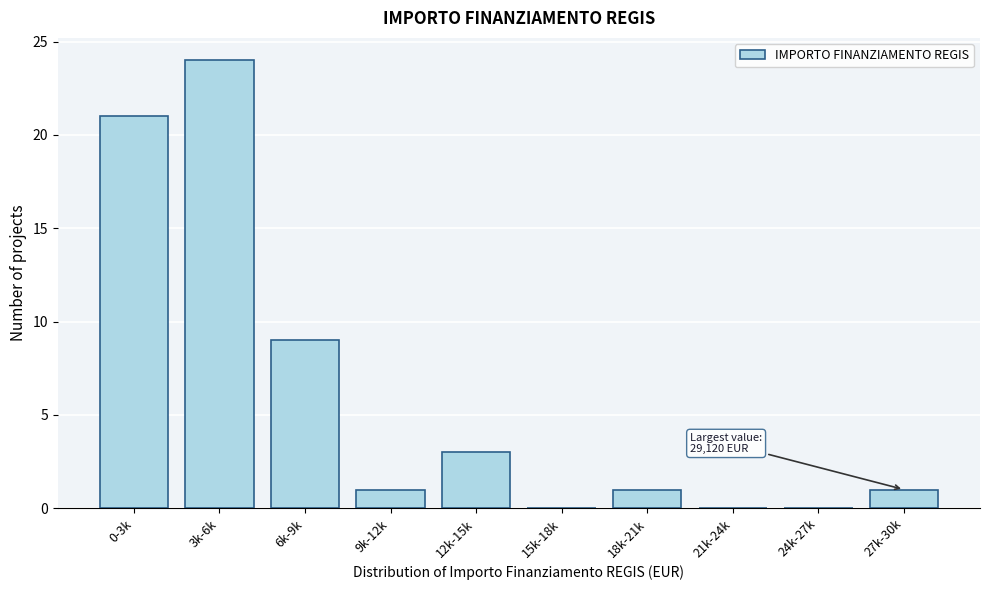

Reading left to right, what are all the values shown in this chart?

0-3k=21	3k-6k=24	6k-9k=9	9k-12k=1	12k-15k=3	15k-18k=0	18k-21k=1	21k-24k=0	24k-27k=0	27k-30k=1